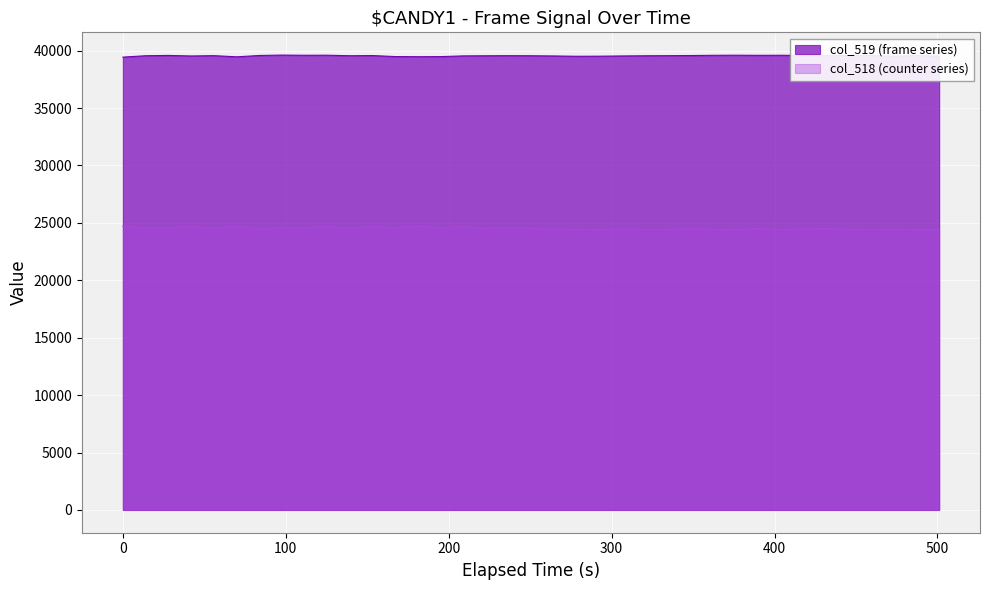

What value does the data have at 2522, to the nearest 5?

39555